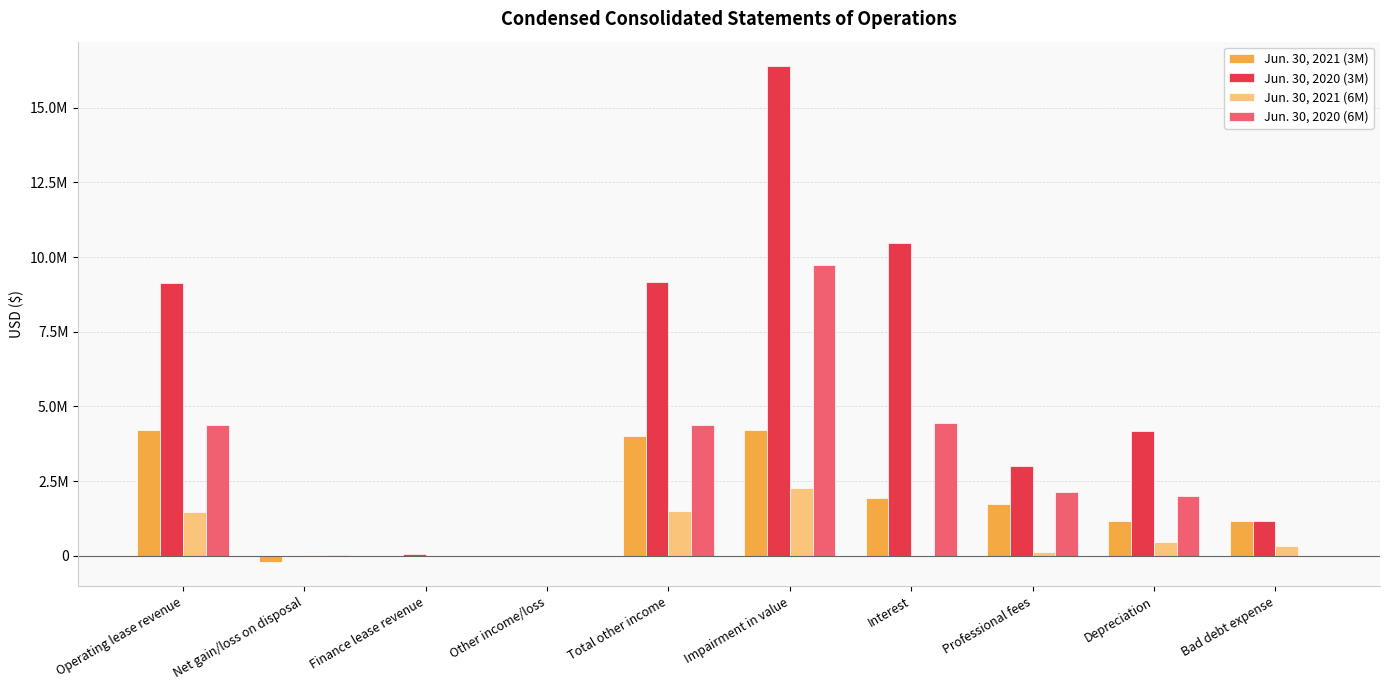

Are the bars grouped side by side (vs. stacked)?

Yes